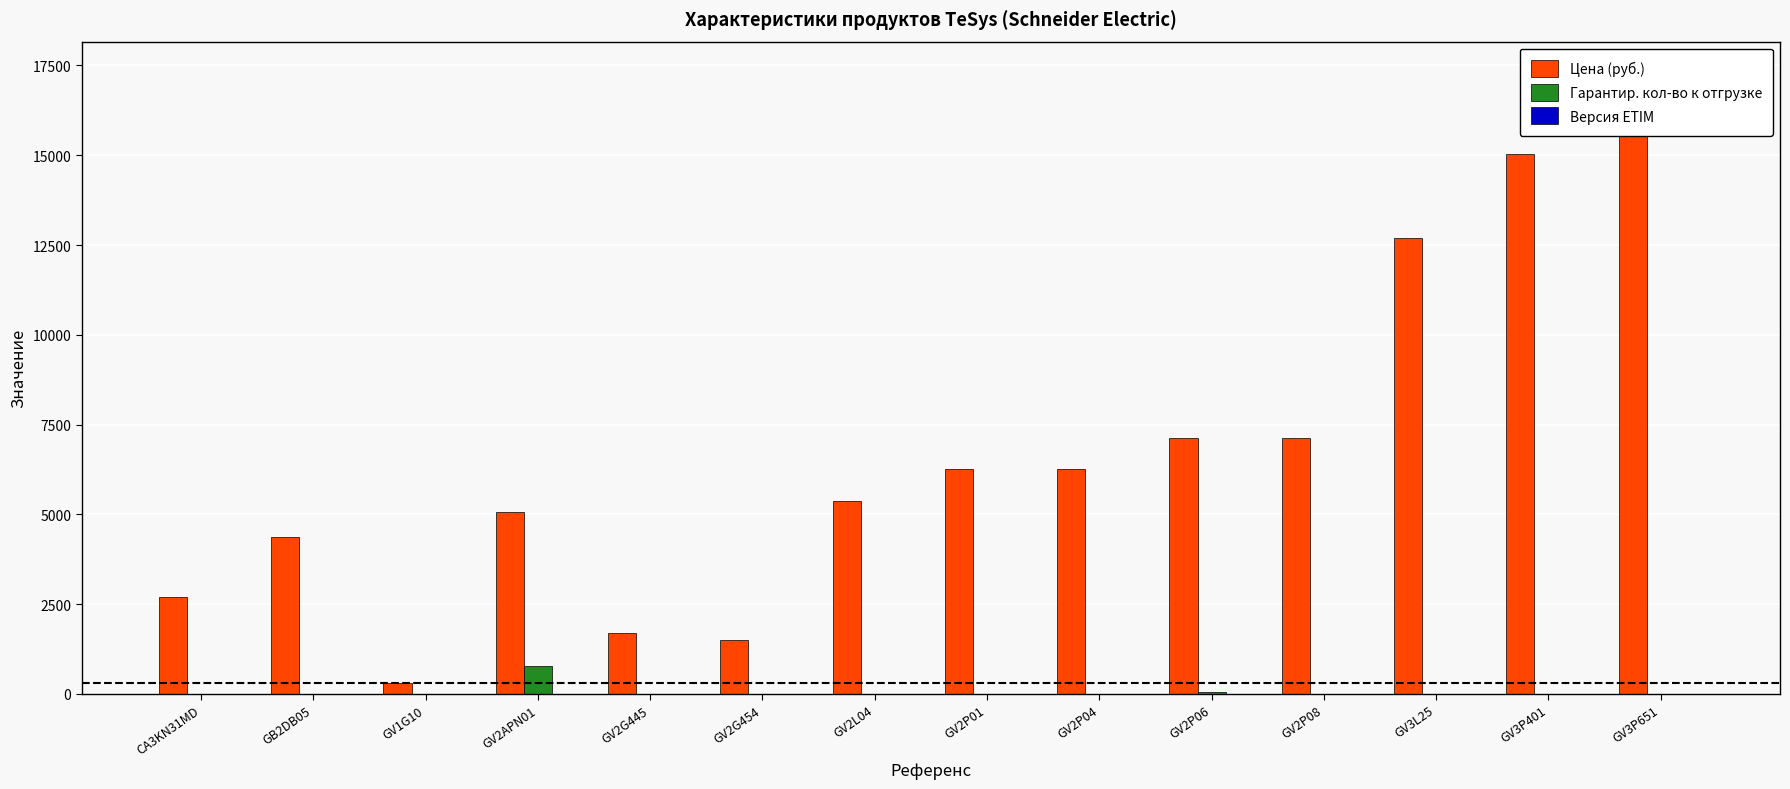

Which series has the largest total across all categories?

Цена (руб.)